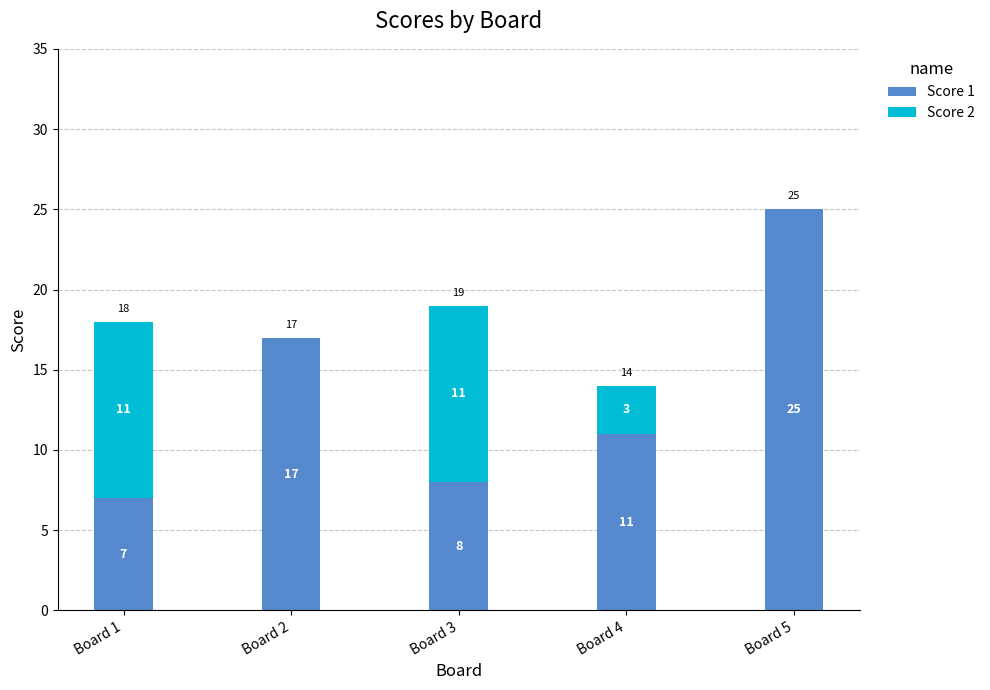

At which category is the sum across all series the highest?

Board 5